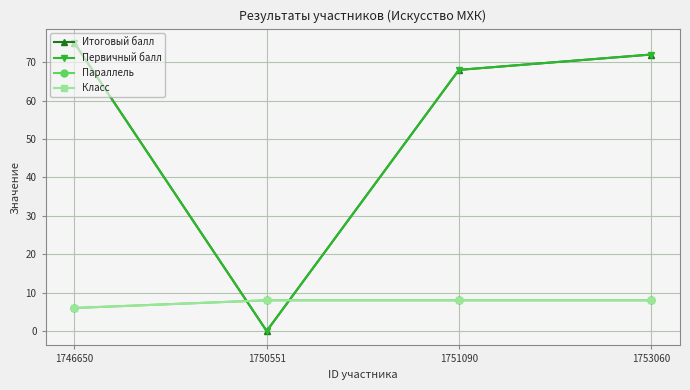

List the series in order of their peak value, highest first.

Итоговый балл, Первичный балл, Параллель, Класс